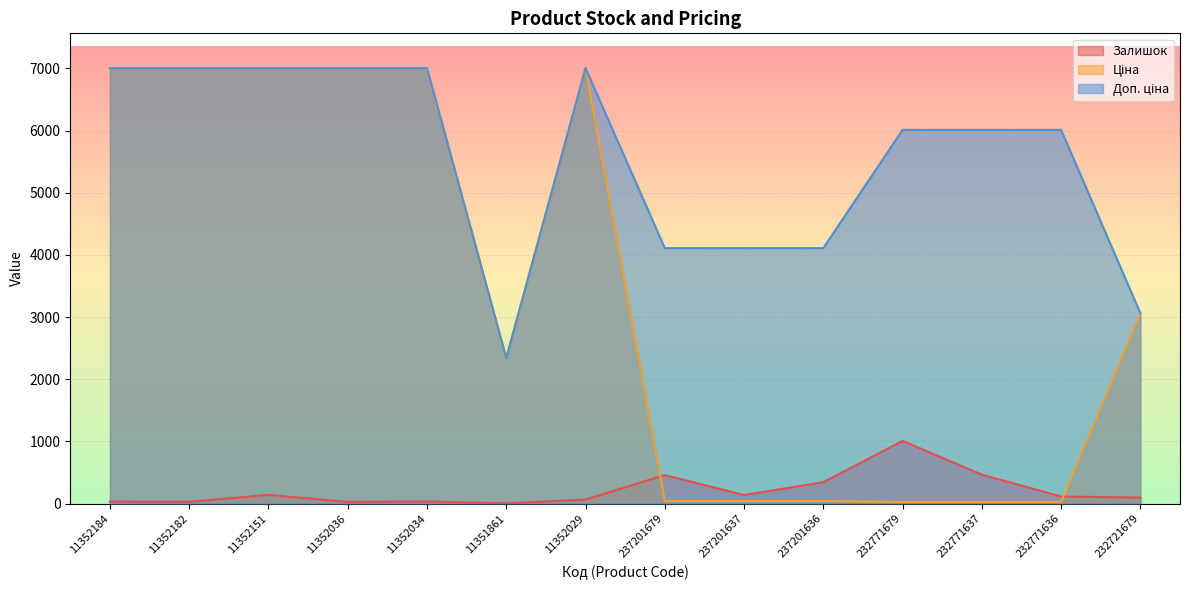

At which label does Залишок first exceed 114?

11352151